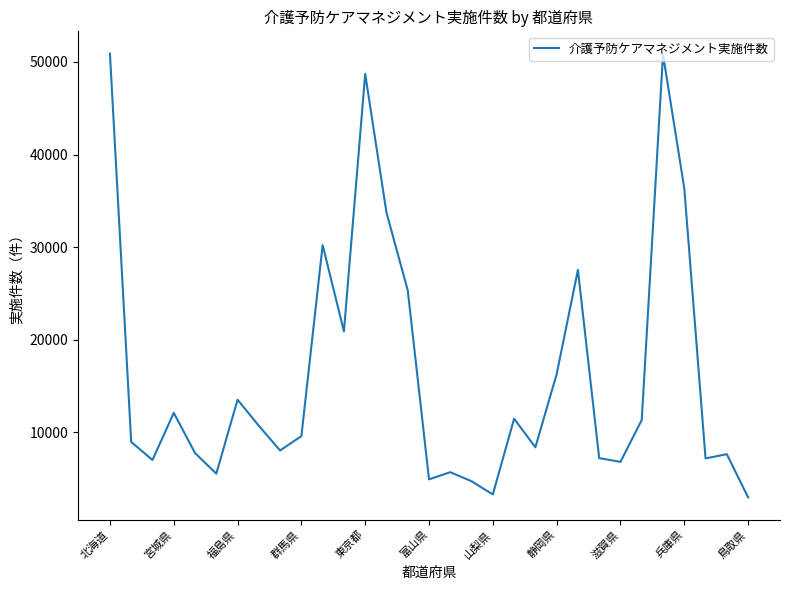

What is the difference between the maximum and minimum values?

47929